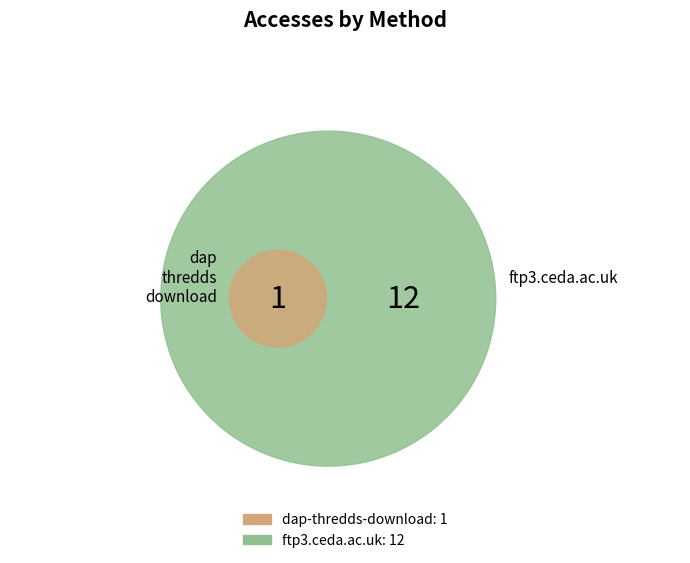

Combined, do dap-thredds-download and ftp3.ceda.ac.uk account for over 50%?

Yes